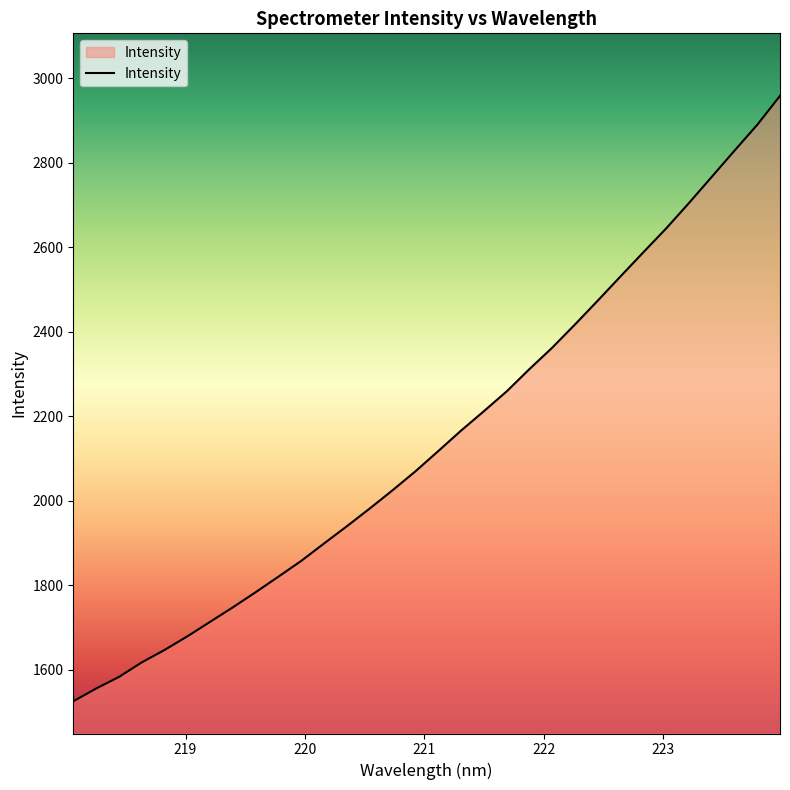

What is the sum of all values?

68670.2